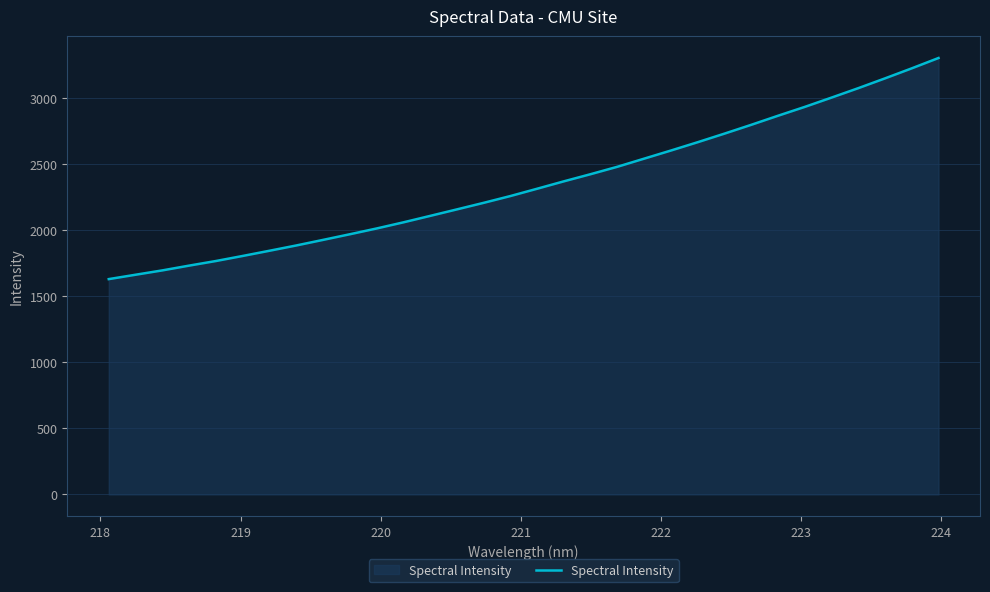

What is the smallest value displayed?

1630.1